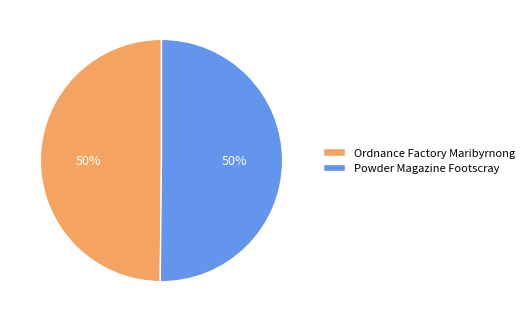

Is the sum of Ordnance Factory Maribyrnong and Powder Magazine Footscray greater than half?

Yes